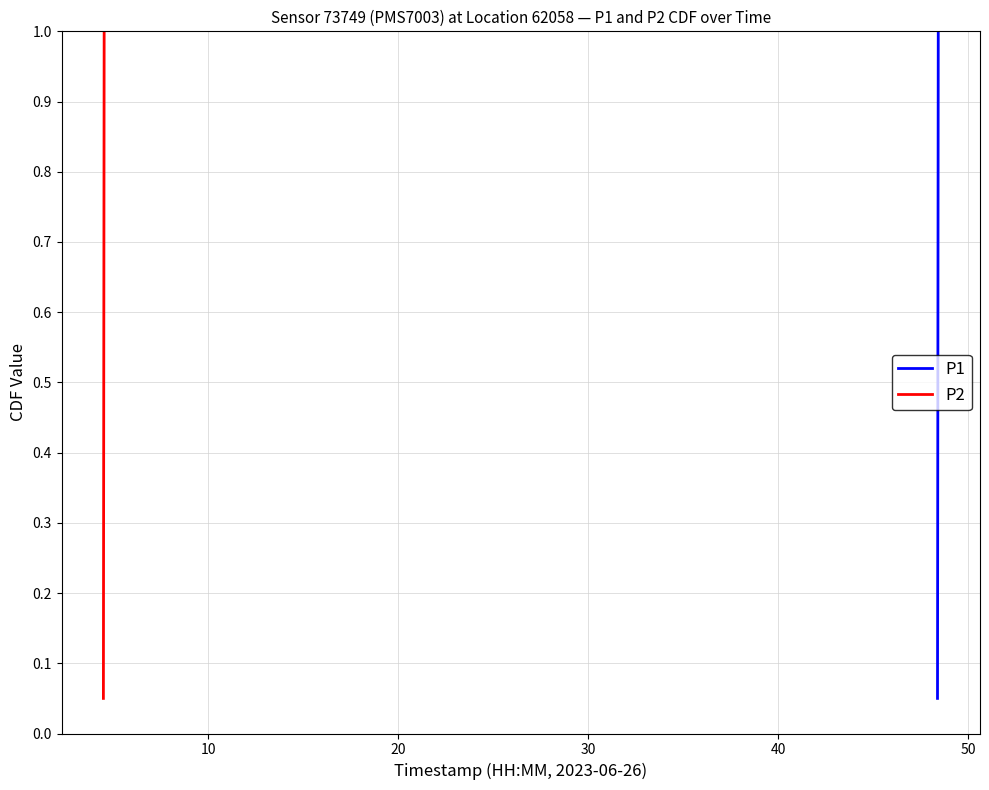

The value of P1 at 17 is 0.3. True or false?

False